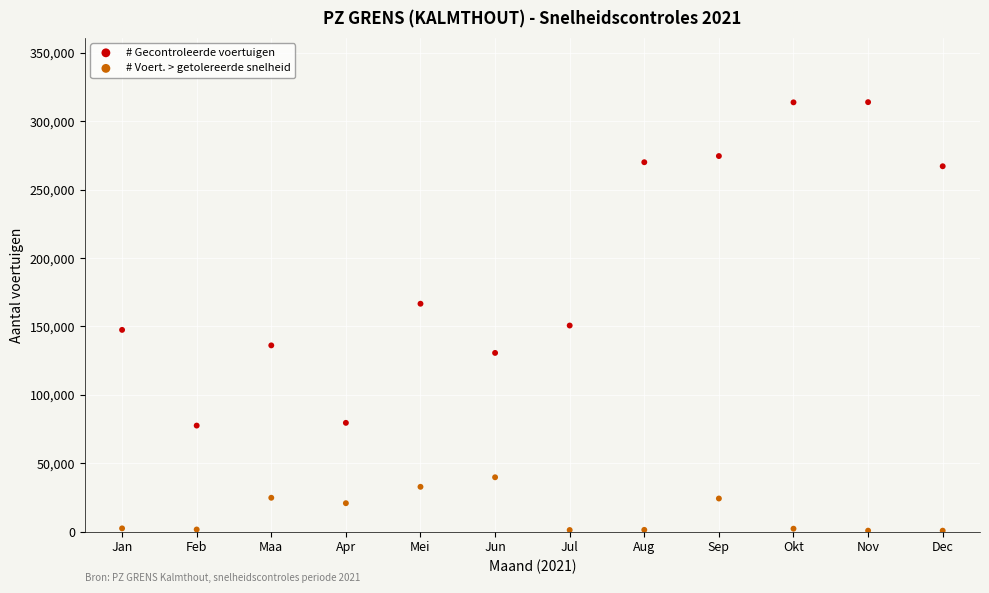

Which series has the widest spread of Y values?

# Gecontroleerde voertuigen